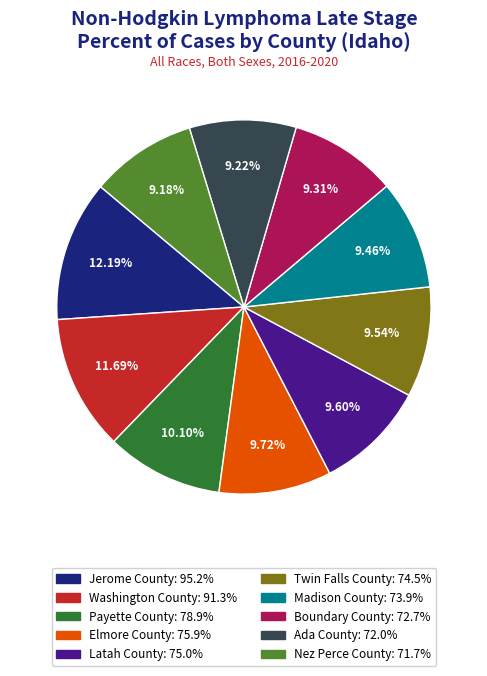

To the nearest percent, what is the combined percentage of Washington County and Payette County?

22%